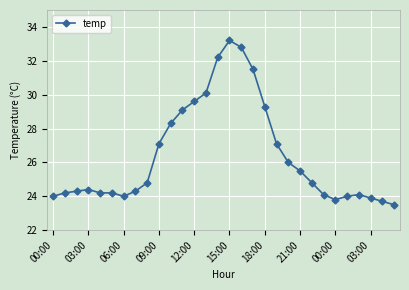

What is the sum of all values?

792.1